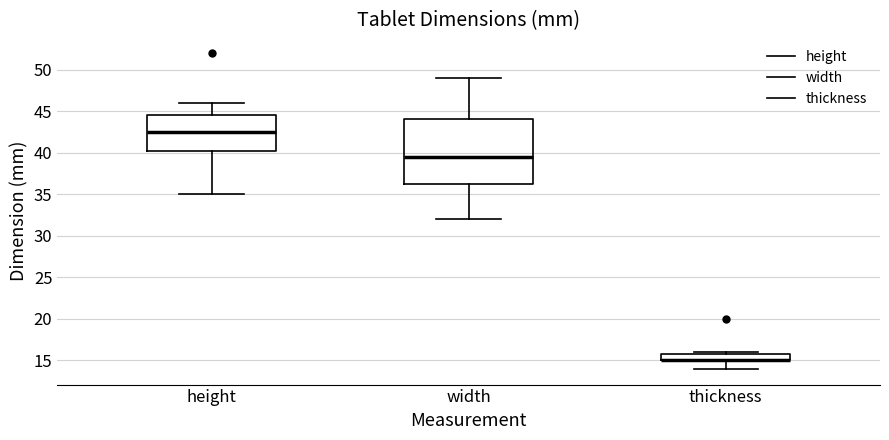

Reading left to right, read every box against the y-axis: the position of its median line, the range the box covers, and the ends of its whiskers. The values are not printed on the chart, so give them approximately, as read against the axis.

height: median 42.5, box 40.5 to 44.5, whiskers 35.0 to 46.0
width: median 39.5, box 36.5 to 44.0, whiskers 32.0 to 49.0
thickness: median 15.0 (drawn on the box's lower edge), box 15.0 to 16.0, whiskers 14.0 to 16.0 (just above the box's upper edge)